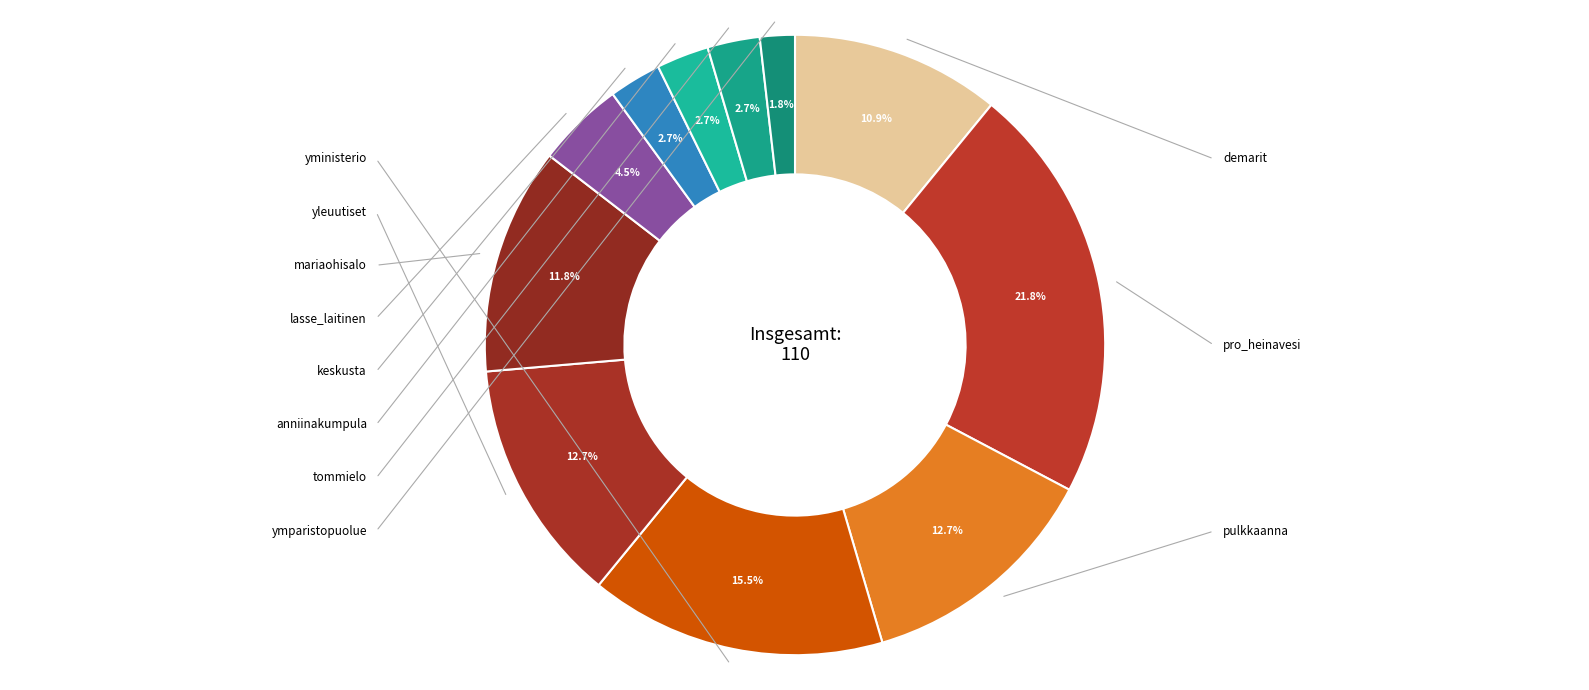

True or false: ymparistopuolue accounts for 2% of the total.

True